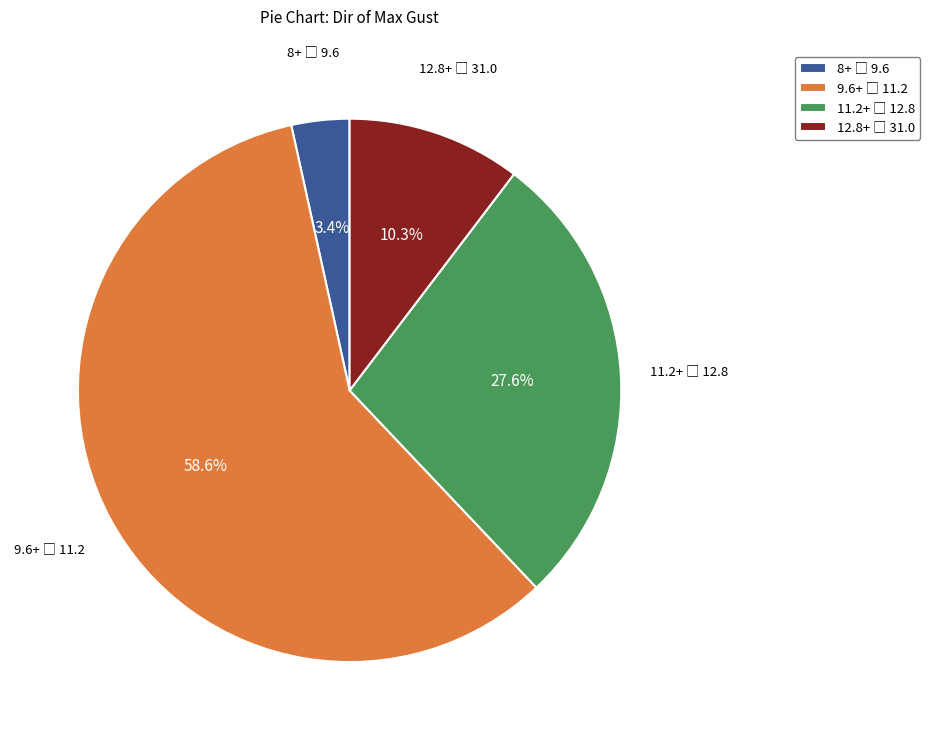

Does any single category account for the majority?

Yes